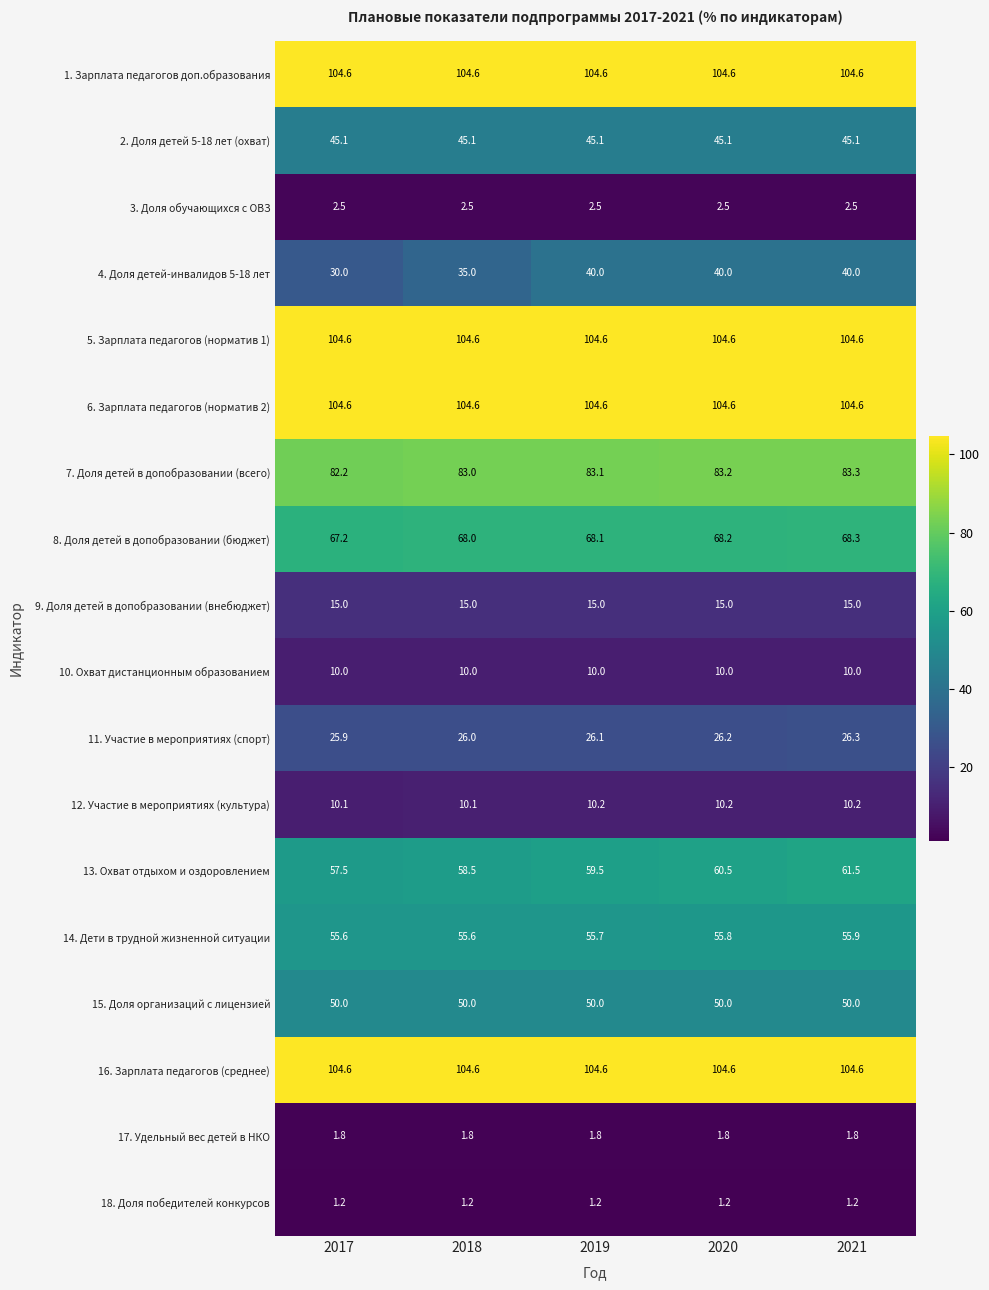

What is the minimum value for 13. Охват отдыхом и оздоровлением?

57.5